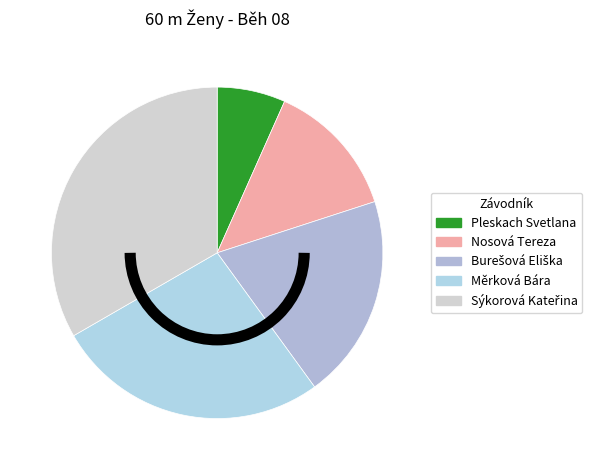

How many segments does this pie chart have?

5